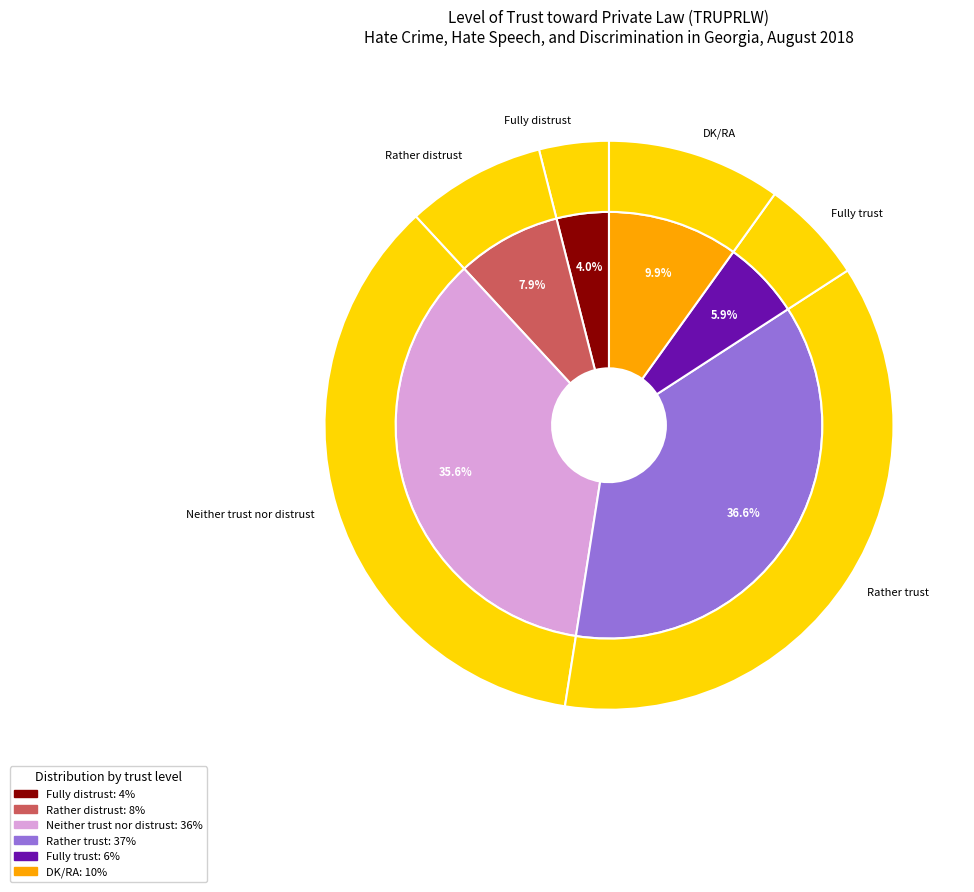

True or false: Fully distrust accounts for 4% of the total.

True